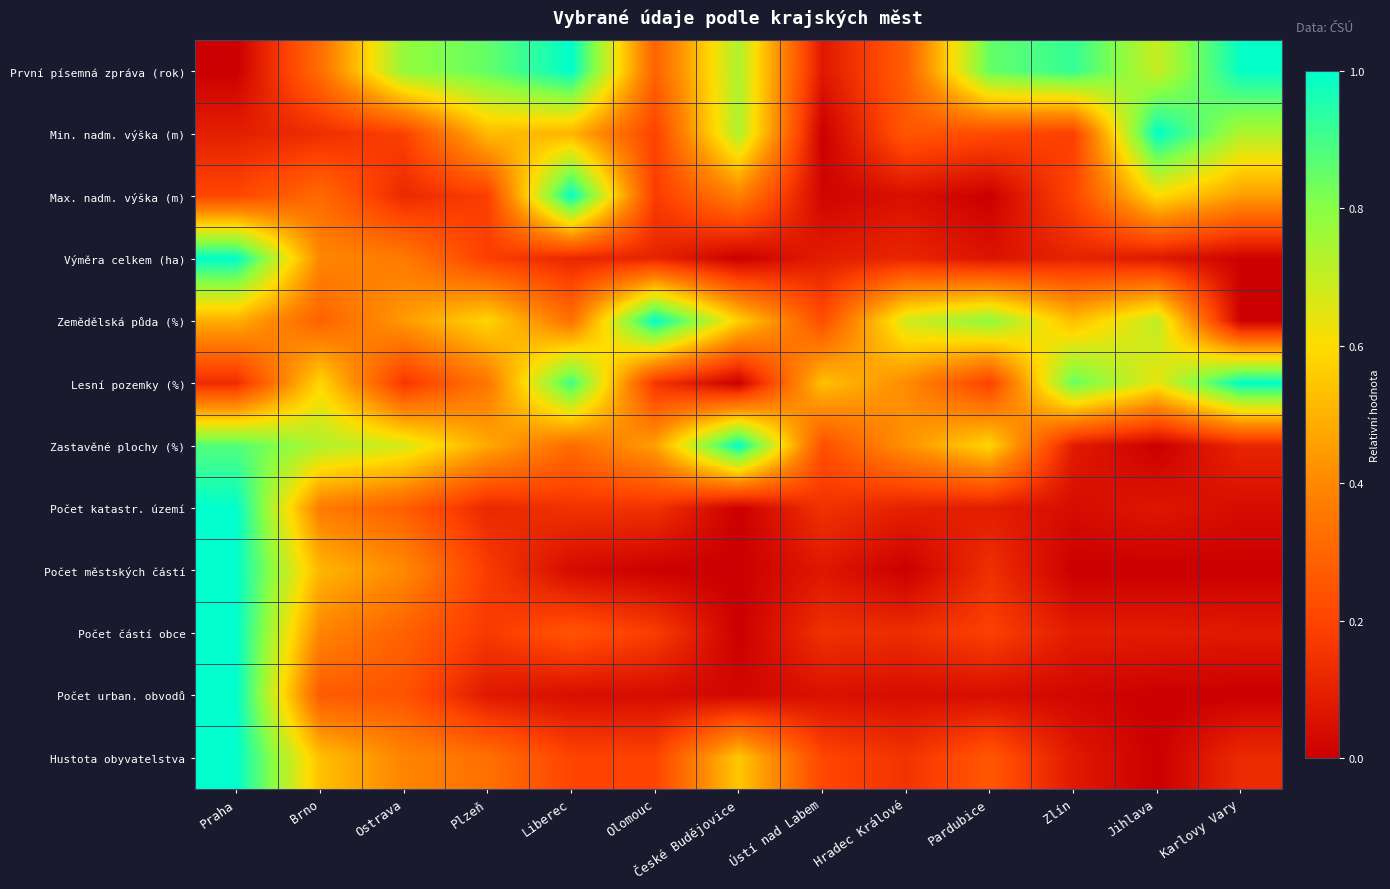

What is the spread (max minus min) of values at Plzeň?

0.8